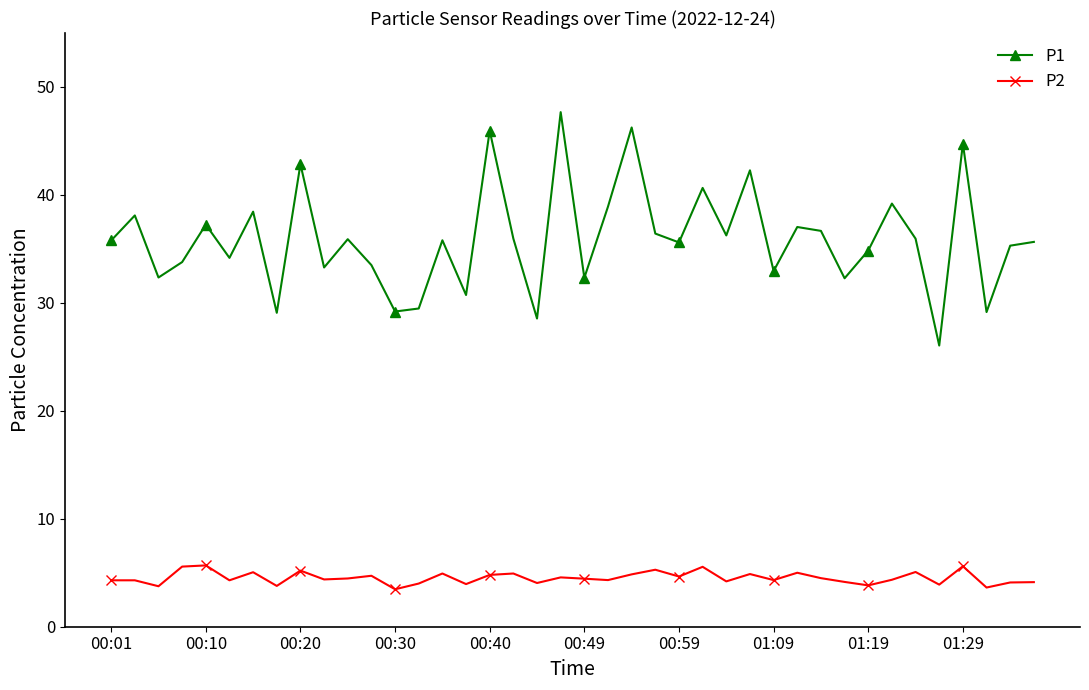

Which series has the largest total across all categories?

P1